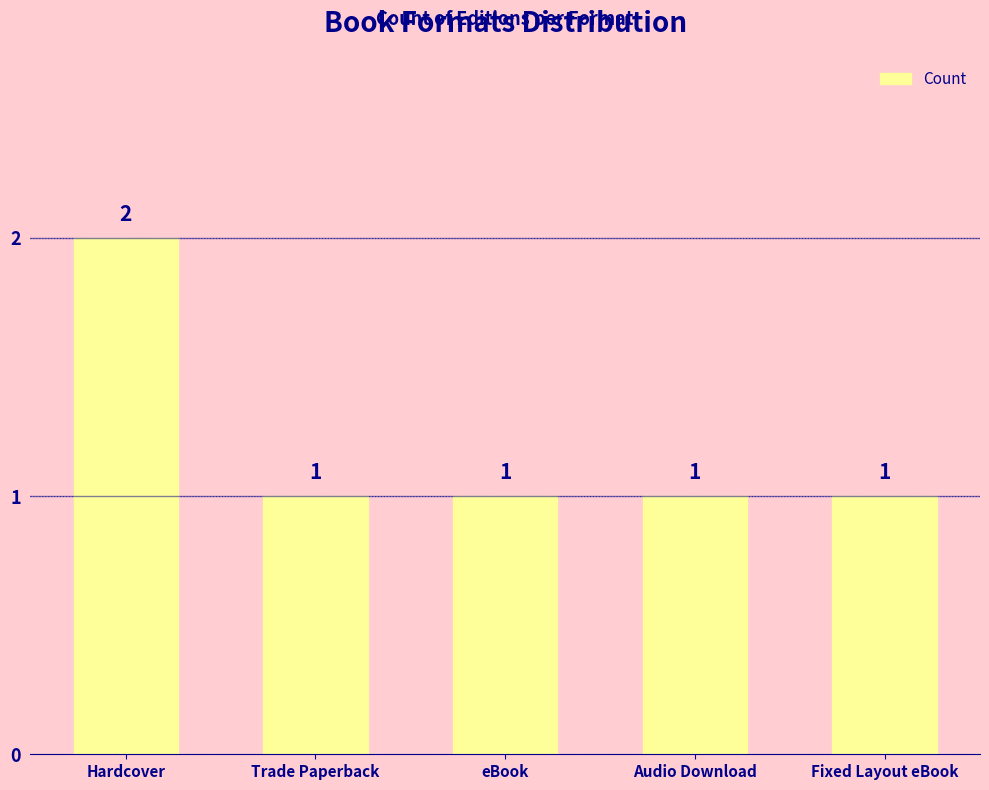

How many values are between 1 and 2?

5